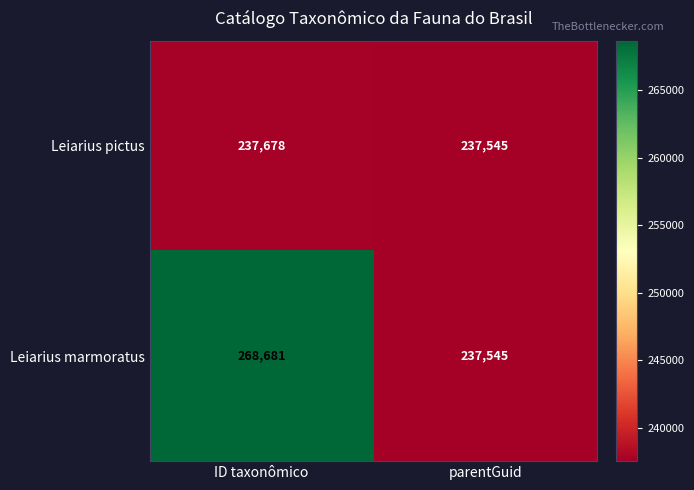

What is the approximate value of Leiarius marmoratus at parentGuid, to the nearest 100?

237500